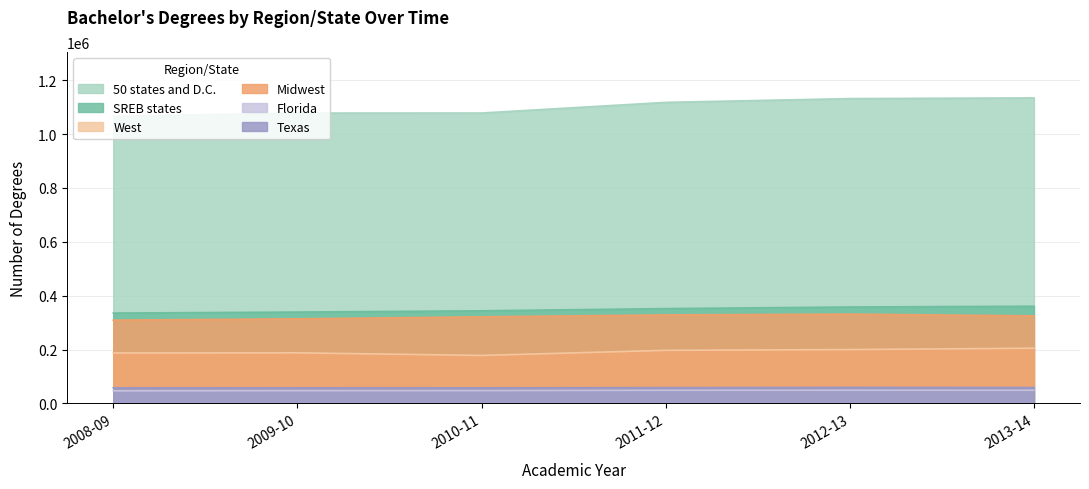

What is the approximate value of Texas at 2010-11?

57909